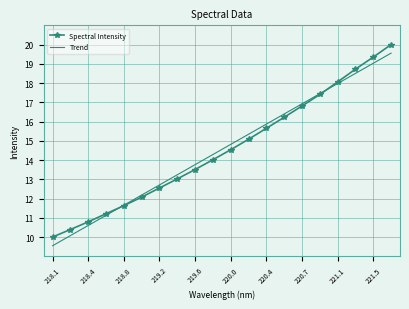

What is the greatest value displayed?

20.0